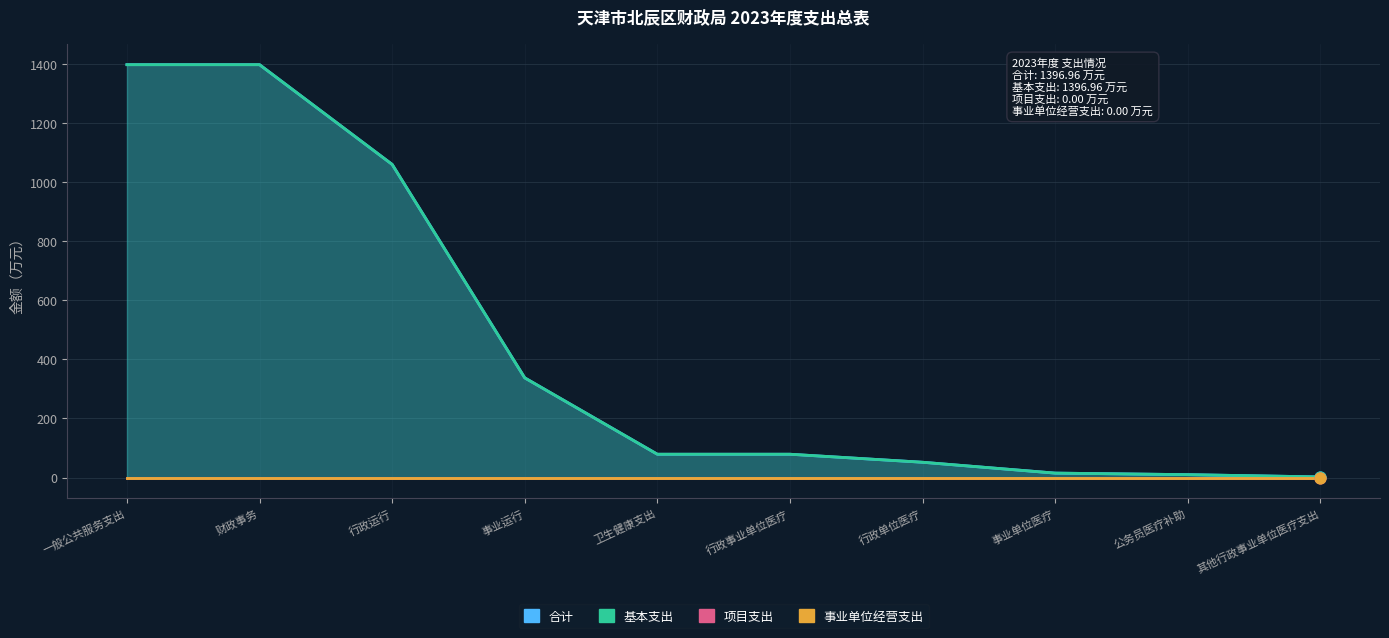

Which series has the largest Y range (max minus min)?

合计